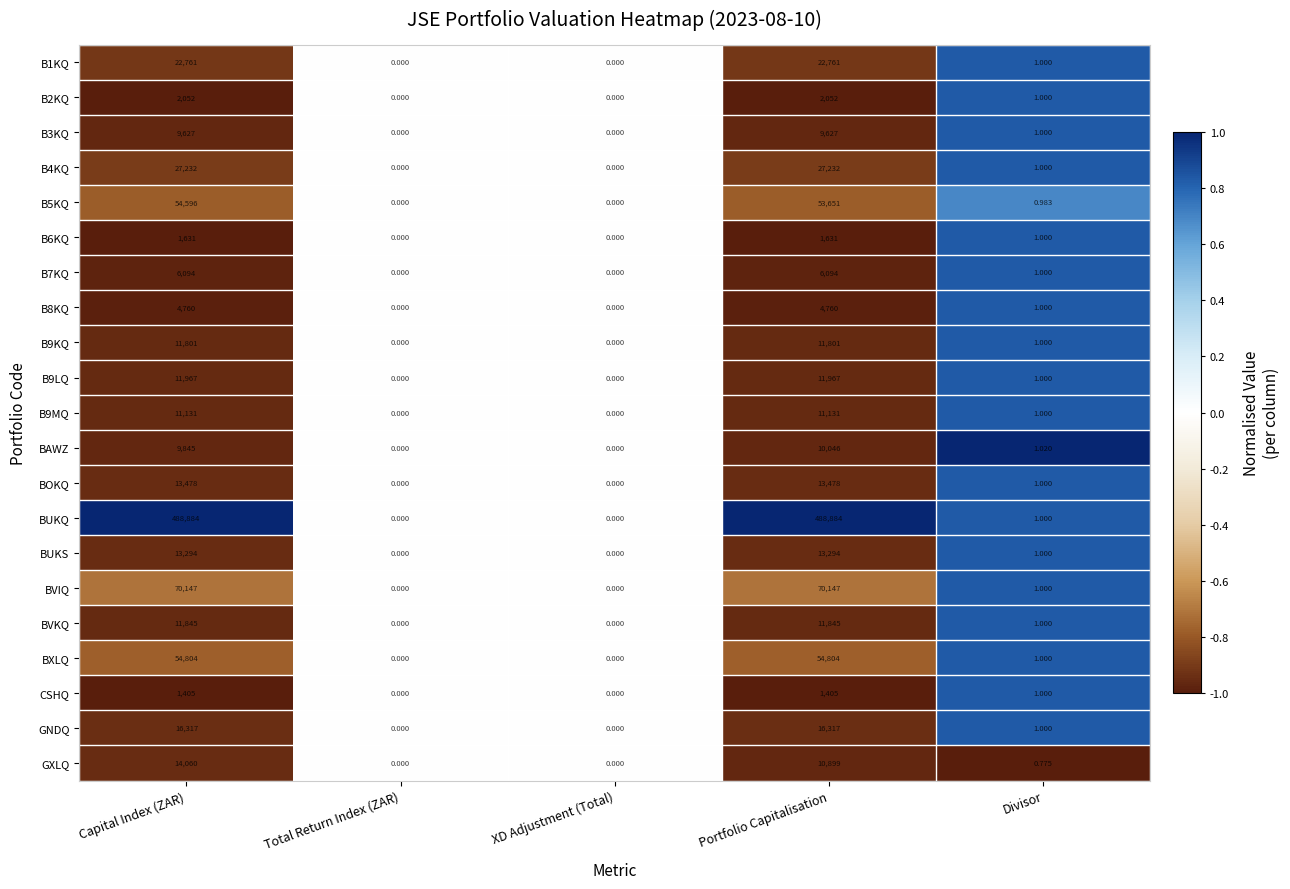

Where is B6KQ nearest to the value 815?

Divisor